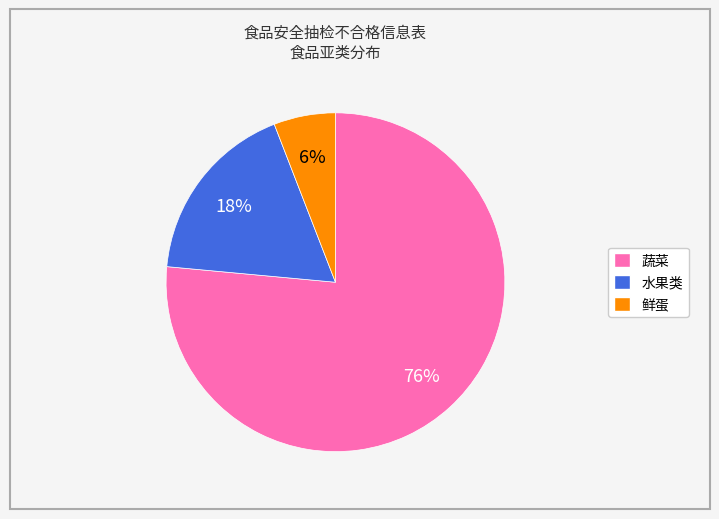

Between 蔬菜 and 水果类, which is larger?

蔬菜